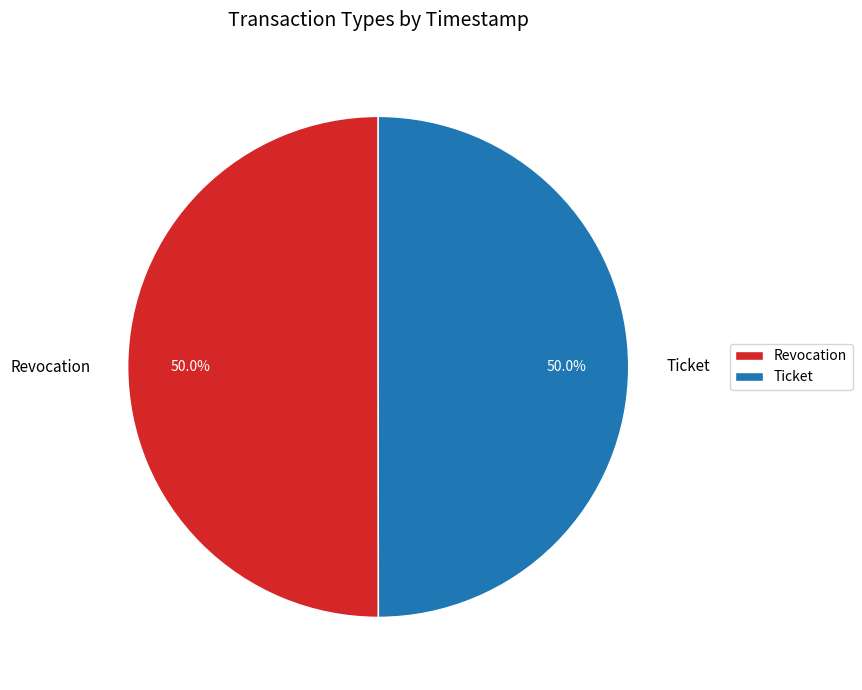

True or false: Ticket accounts for 50% of the total.

True